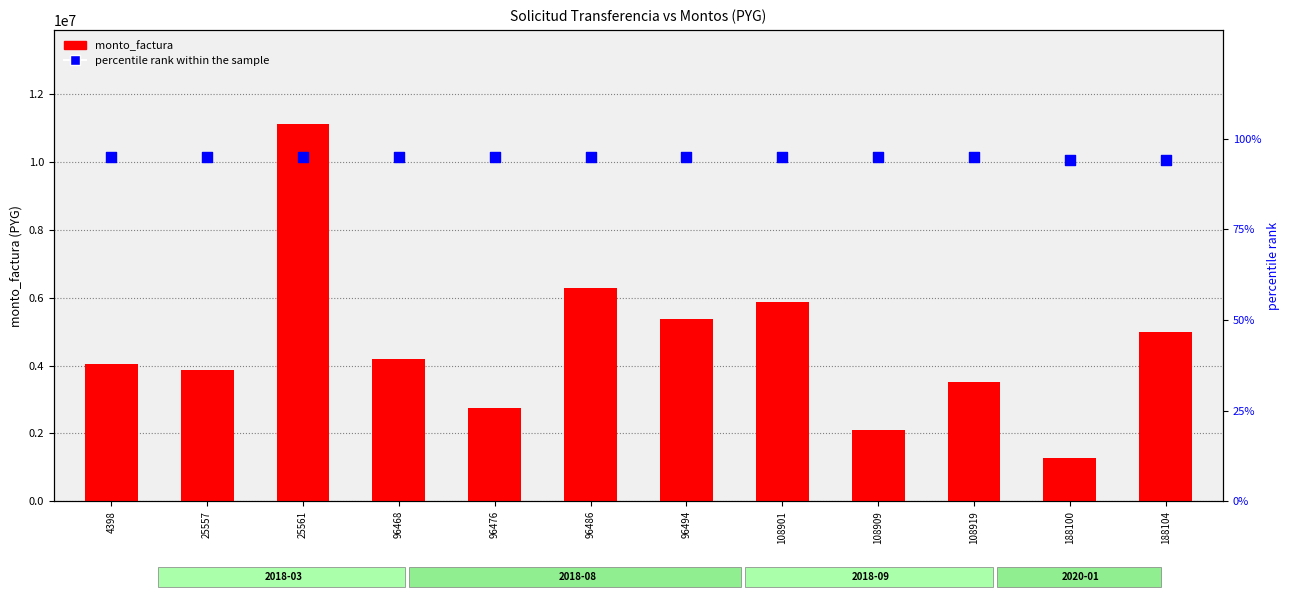

Is the value of percentile rank within the sample at 25557 greater than the value of monto_factura at 4398?

No